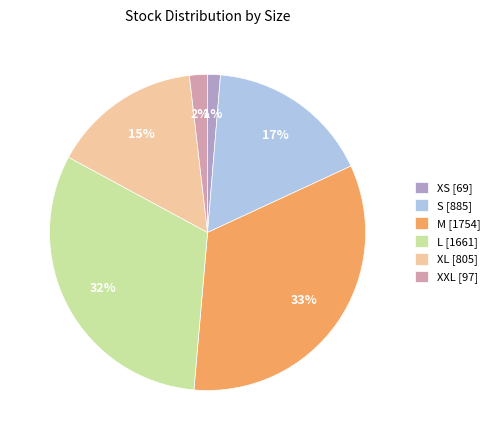

Is there any slice that represents more than half of the pie?

No